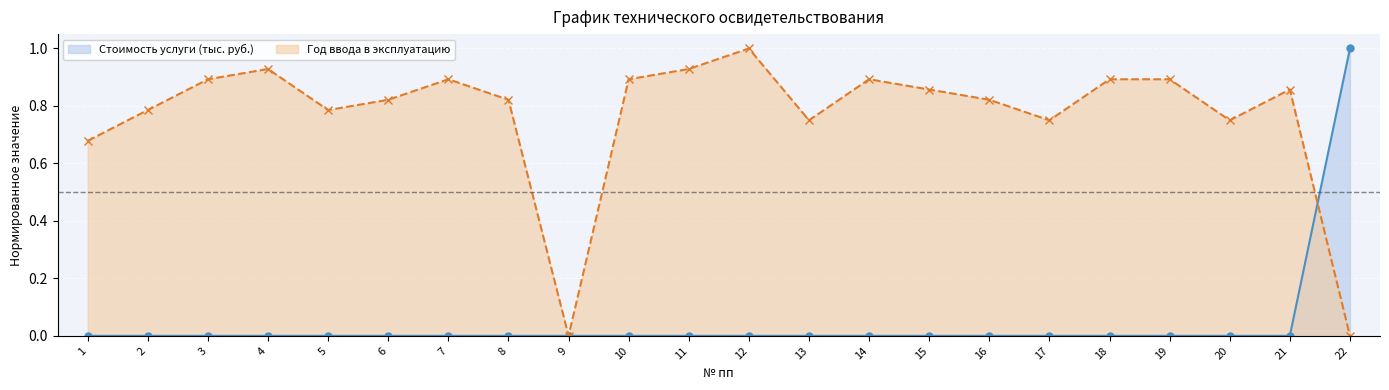

True or false: the data shows 0.0 at 5.

True